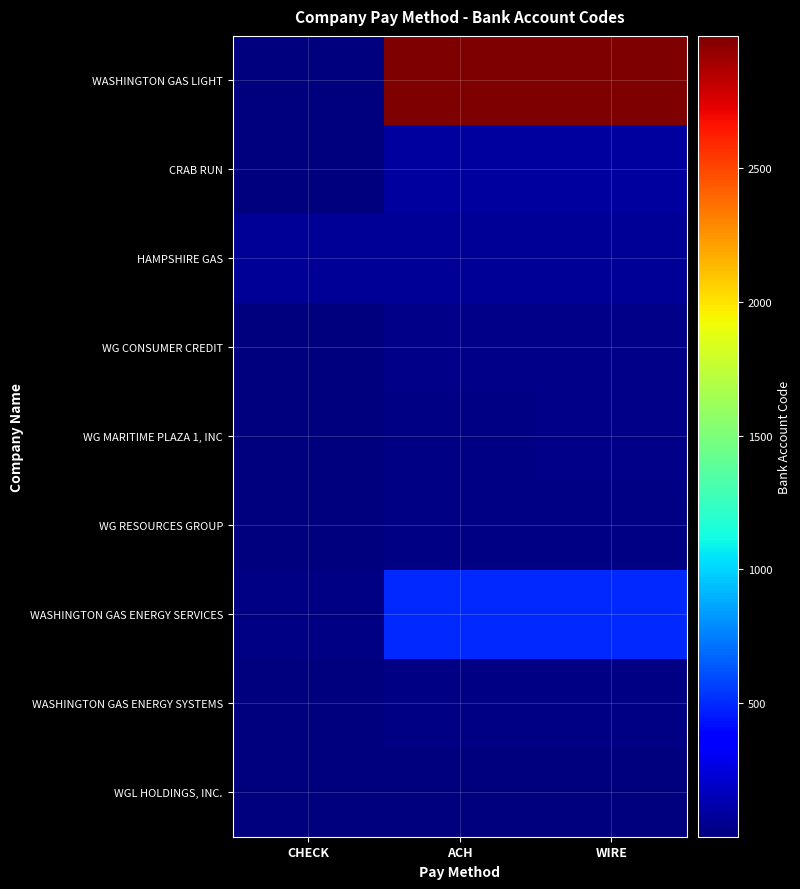

Reading left to right, extract all data points from this chart.

WASHINGTON GAS LIGHT: CHECK=10	ACH=2994	WIRE=2994
CRAB RUN: CHECK=10	ACH=90	WIRE=90
HAMPSHIRE GAS: CHECK=70	ACH=70	WIRE=70
WG CONSUMER CREDIT: CHECK=1	ACH=25	WIRE=25
WG MARITIME PLAZA 1, INC: CHECK=10	ACH=24	WIRE=25
WG RESOURCES GROUP: CHECK=10	ACH=16	WIRE=16
WASHINGTON GAS ENERGY SERVICES: CHECK=15	ACH=500	WIRE=500
WASHINGTON GAS ENERGY SYSTEMS: CHECK=10	ACH=20	WIRE=20
WGL HOLDINGS, INC.: CHECK=10	ACH=1	WIRE=1